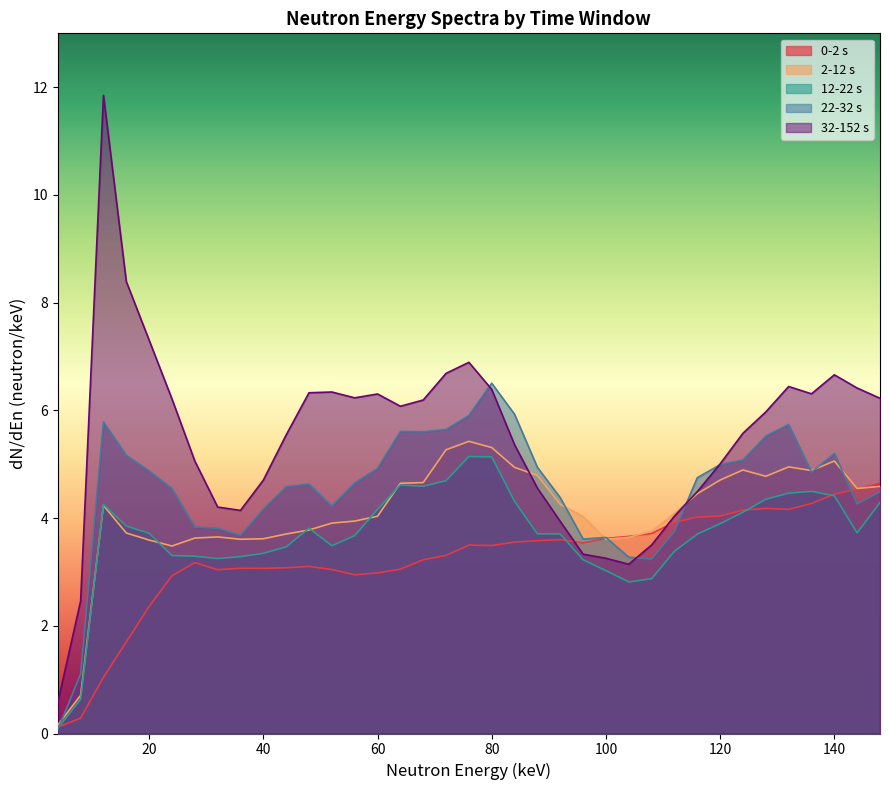

Reading left to right, transcribe all the data shown in this chart.

0-2 s: 4=0.1	8=0.3	12=1.0	16=1.7	20=2.4	24=2.9	28=3.2	32=3.0	36=3.1	40=3.1	44=3.1	48=3.1	52=3.0	56=2.9	60=3.0	64=3.1	68=3.2	72=3.3	76=3.5	80=3.5	84=3.6	88=3.6	92=3.6	96=3.5	100=3.6	104=3.7	108=3.7	112=3.9	116=4.0	120=4.0	124=4.1	128=4.2	132=4.2	136=4.3	140=4.4	144=4.5	148=4.6
2-12 s: 4=0.2	8=0.7	12=4.2	16=3.7	20=3.6	24=3.5	28=3.6	32=3.6	36=3.6	40=3.6	44=3.7	48=3.8	52=3.9	56=3.9	60=4.0	64=4.6	68=4.7	72=5.3	76=5.4	80=5.3	84=4.9	88=4.8	92=4.3	96=4.0	100=3.6	104=3.6	108=3.8	112=4.1	116=4.5	120=4.7	124=4.9	128=4.8	132=5.0	136=4.9	140=5.1	144=4.5	148=4.6
12-22 s: 4=0.1	8=0.6	12=4.3	16=3.9	20=3.7	24=3.3	28=3.3	32=3.2	36=3.3	40=3.3	44=3.5	48=3.8	52=3.5	56=3.7	60=4.2	64=4.6	68=4.6	72=4.7	76=5.1	80=5.1	84=4.3	88=3.7	92=3.7	96=3.2	100=3.0	104=2.8	108=2.9	112=3.4	116=3.7	120=3.9	124=4.1	128=4.3	132=4.5	136=4.5	140=4.4	144=3.7	148=4.3
22-32 s: 4=0.1	8=1.1	12=5.8	16=5.2	20=4.9	24=4.5	28=3.8	32=3.8	36=3.7	40=4.2	44=4.6	48=4.6	52=4.2	56=4.7	60=4.9	64=5.6	68=5.6	72=5.6	76=5.9	80=6.5	84=5.9	88=4.9	92=4.4	96=3.6	100=3.6	104=3.3	108=3.2	112=3.8	116=4.7	120=5.0	124=5.1	128=5.5	132=5.7	136=4.9	140=5.2	144=4.3	148=4.5
32-152 s: 4=0.6	8=2.5	12=11.8	16=8.4	20=7.3	24=6.2	28=5.1	32=4.2	36=4.1	40=4.7	44=5.5	48=6.3	52=6.3	56=6.2	60=6.3	64=6.1	68=6.2	72=6.7	76=6.9	80=6.4	84=5.4	88=4.6	92=3.9	96=3.3	100=3.3	104=3.1	108=3.5	112=4.0	116=4.5	120=5.0	124=5.6	128=6.0	132=6.4	136=6.3	140=6.7	144=6.4	148=6.2